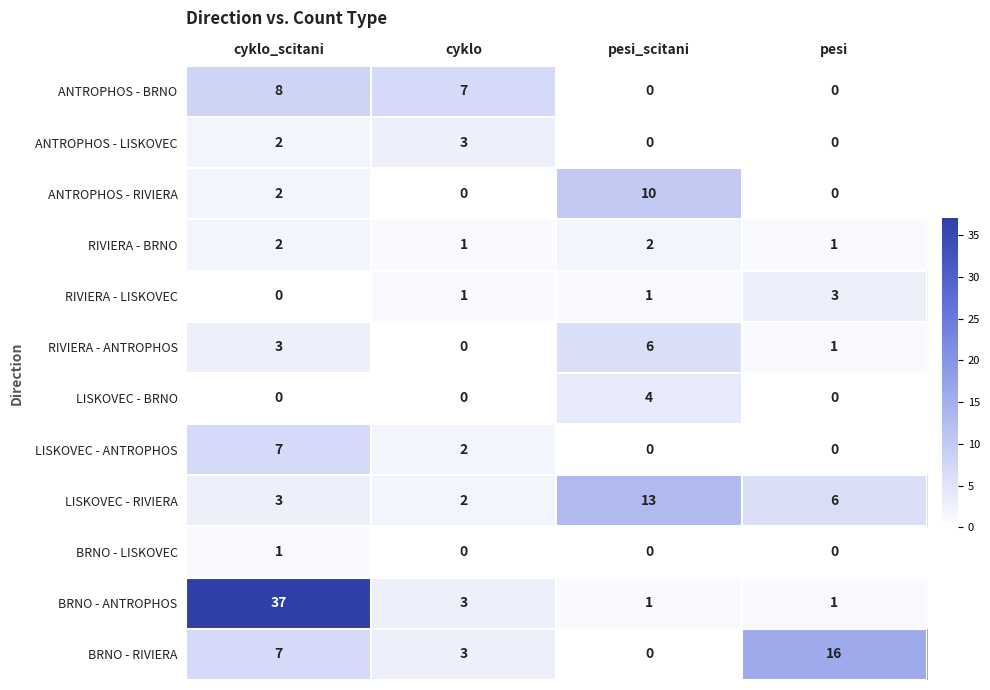

The ANTROPHOS - BRNO series shows 4 at cyklo. True or false?

False